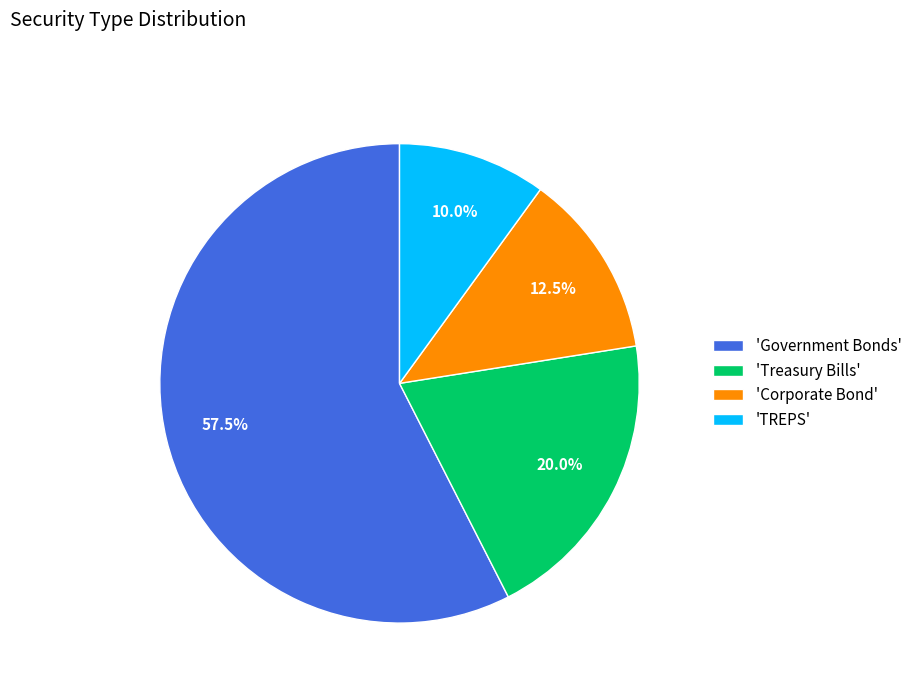

How many slices are in this pie chart?

4